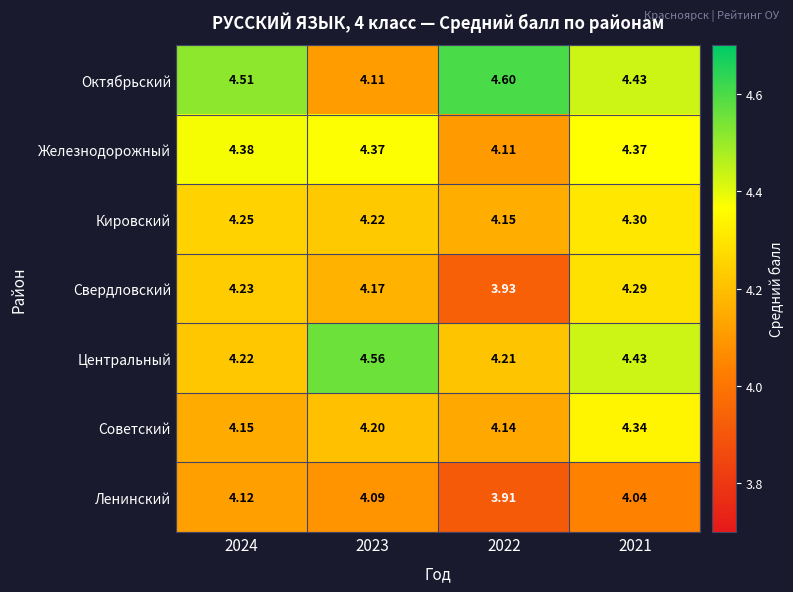

Which series has the widest spread of values?

Октябрьский